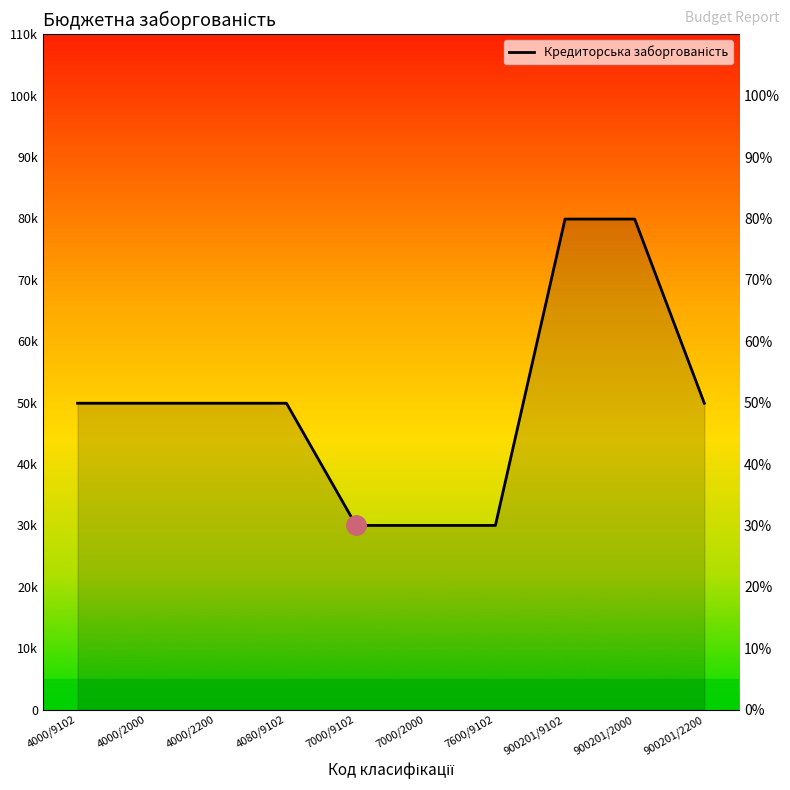

Reading left to right, extract all data points from this chart.

4000/9102=49900	4000/2000=49900	4000/2200=49900	4080/9102=49900	7000/9102=30000	7000/2000=30000	7600/9102=30000	900201/9102=79900	900201/2000=79900	900201/2200=49900